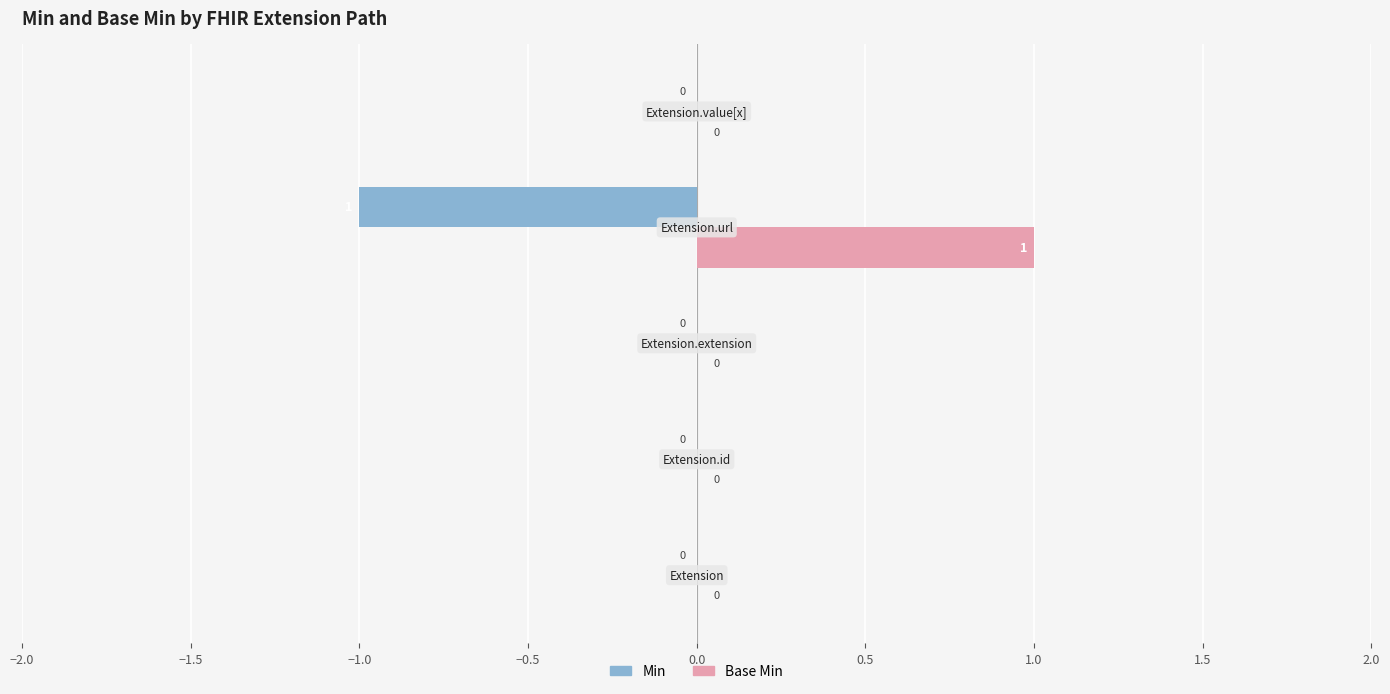

Which series has the largest total across all categories?

Base Min